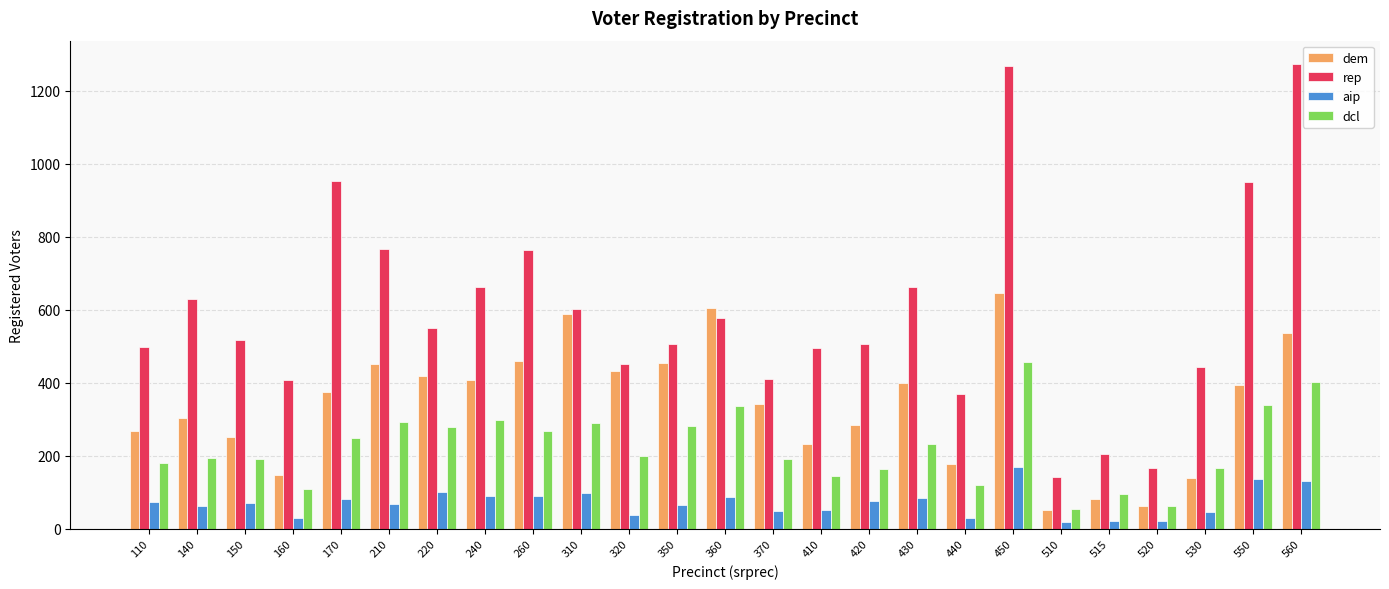

What is the greatest value displayed?

1273